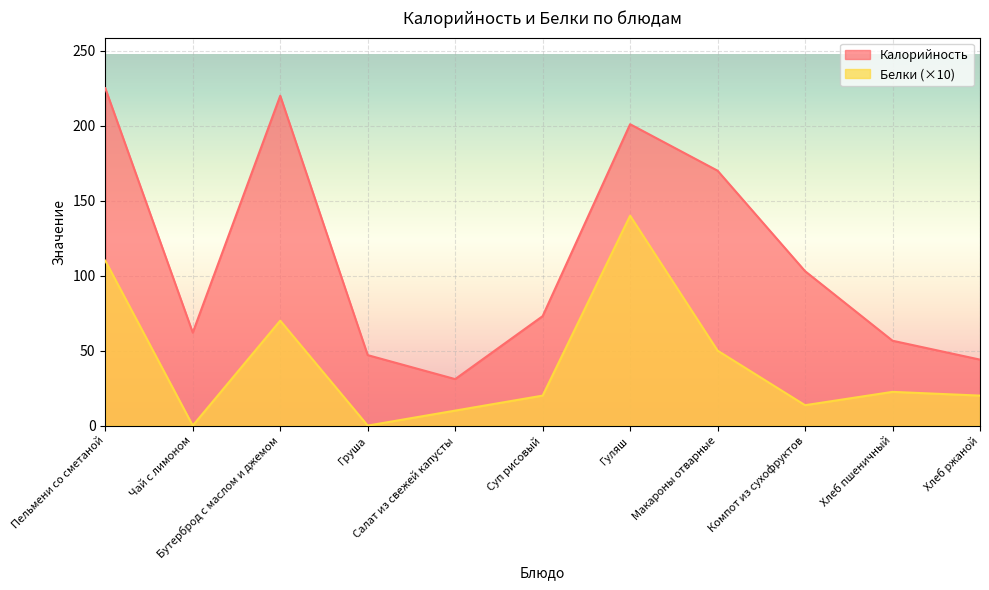

Rank the series by their maximum value, from highest to lowest.

Калорийность, Белки (×10)